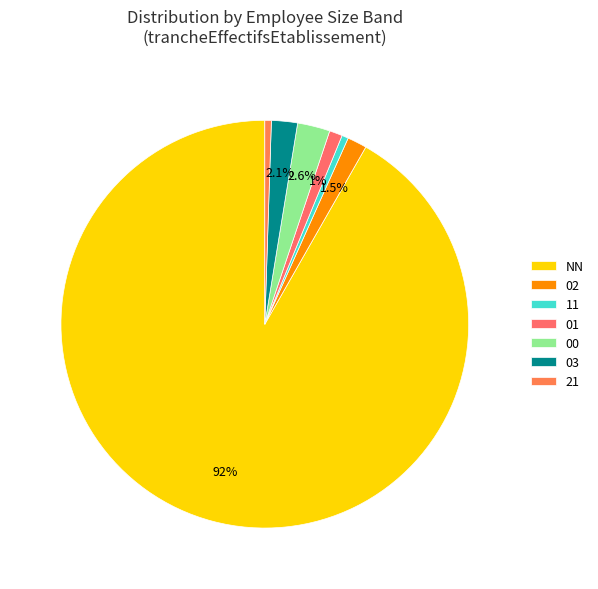

The NN slice represents 80% of the pie. True or false?

False